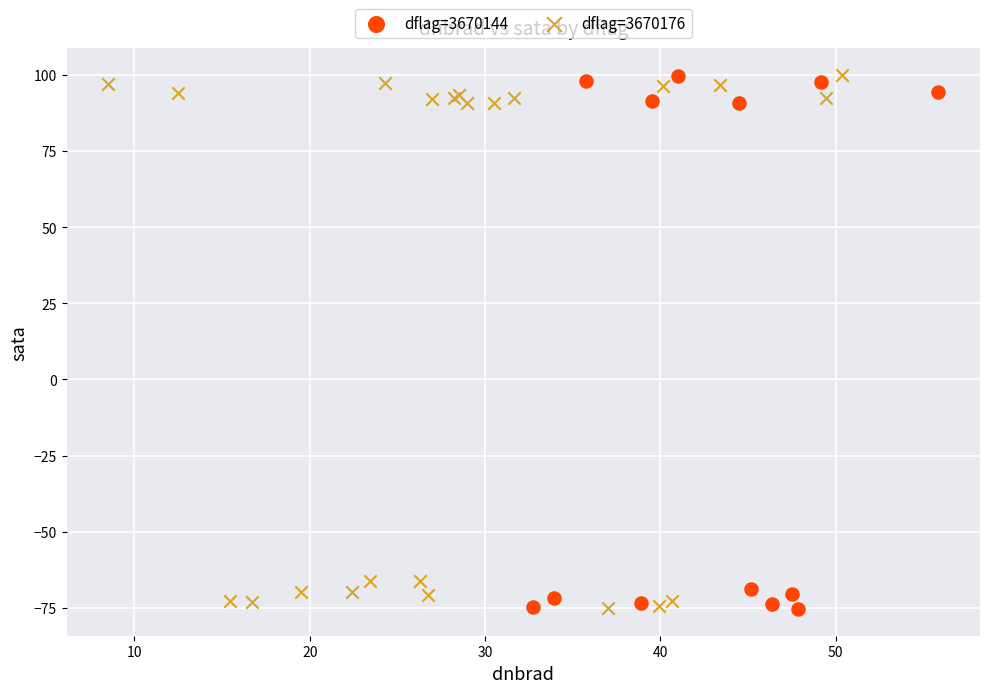

What are all the series names shown in the legend?

dflag=3670144, dflag=3670176